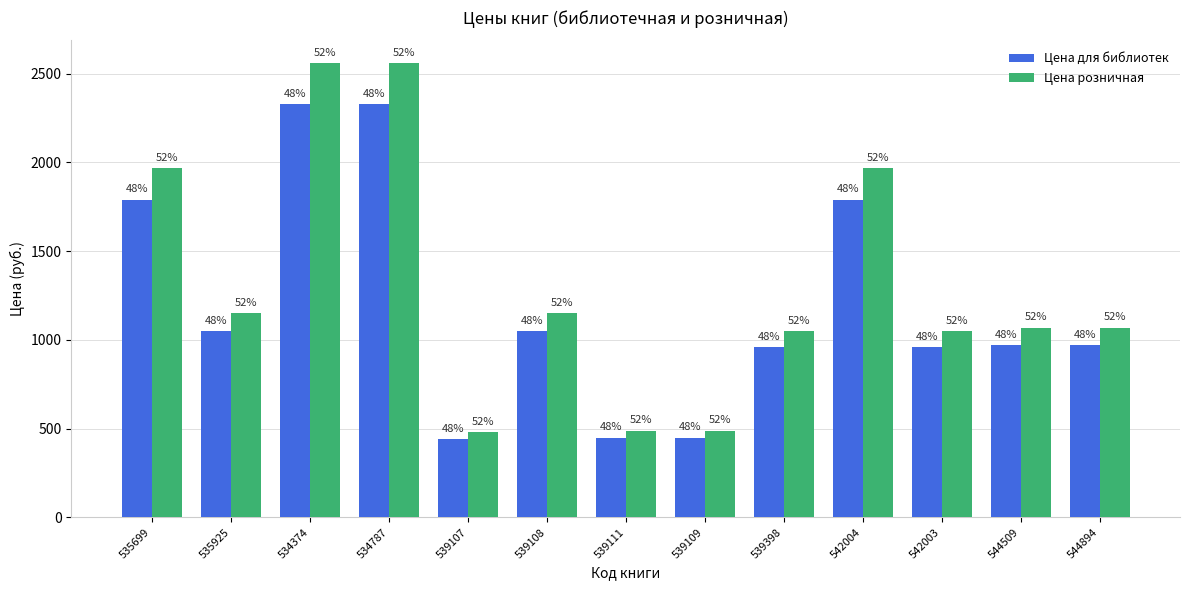

Reading right to left, transcribe all the data shown in this chart.

Цена для библиотек: 969	969	959	1789	959	449	449	1049	439	2329	2329	1049	1789
Цена розничная: 1069	1069	1049	1969	1049	489	489	1149	479	2559	2559	1149	1969